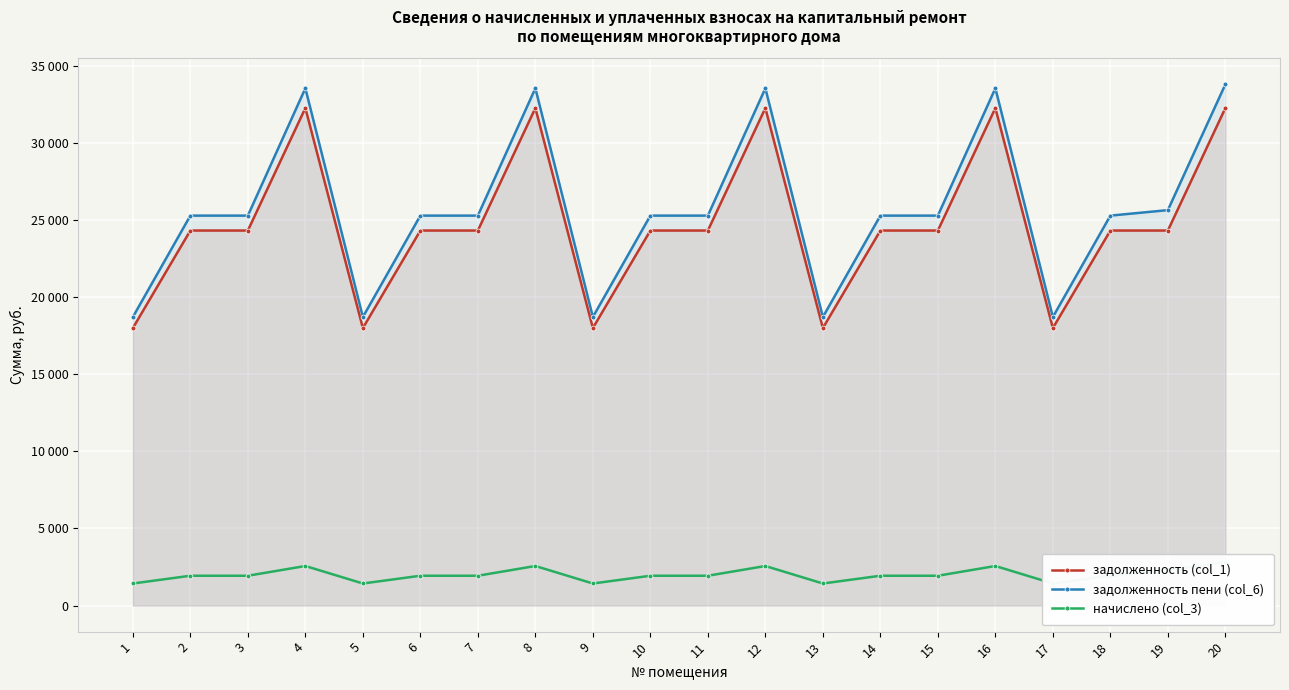

At which label is задолженность пени (col_6) closest to 26258?

19